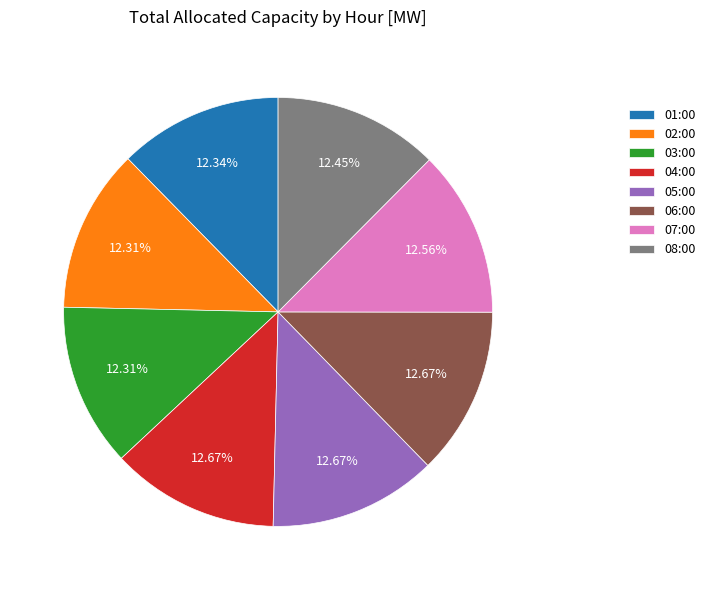

Does 05:00 account for over 50% of the chart?

No